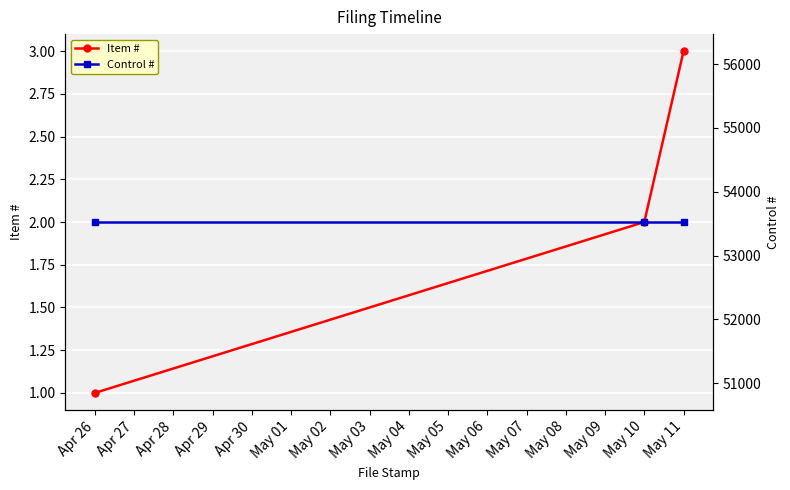

True or false: Item # has a value of 2 at May 10.

True